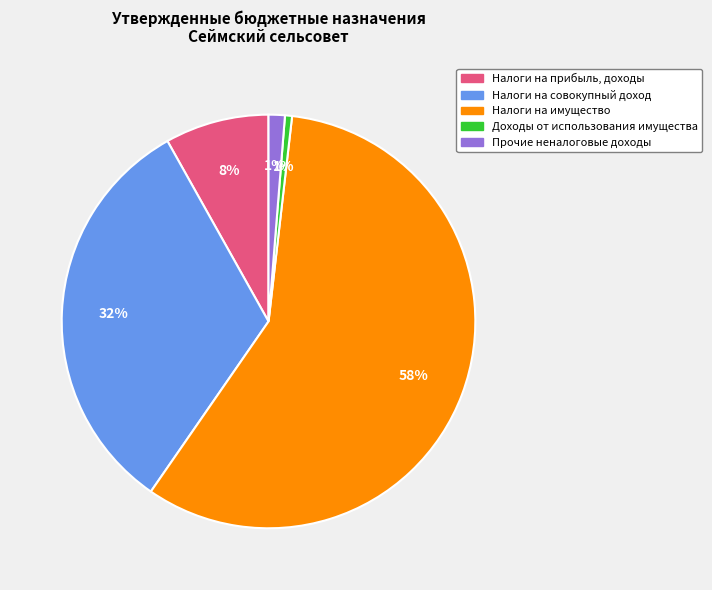

Approximately how many times larger is the value at Налоги на совокупный доход compared to Налоги на имущество?

0.6